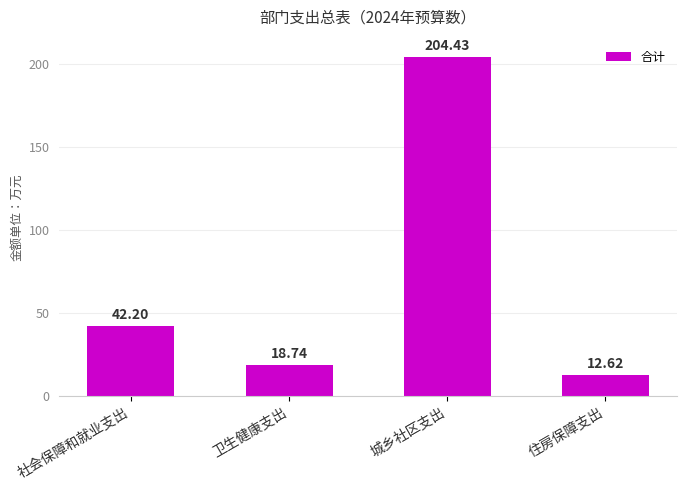

How many data points are less than 42?

2